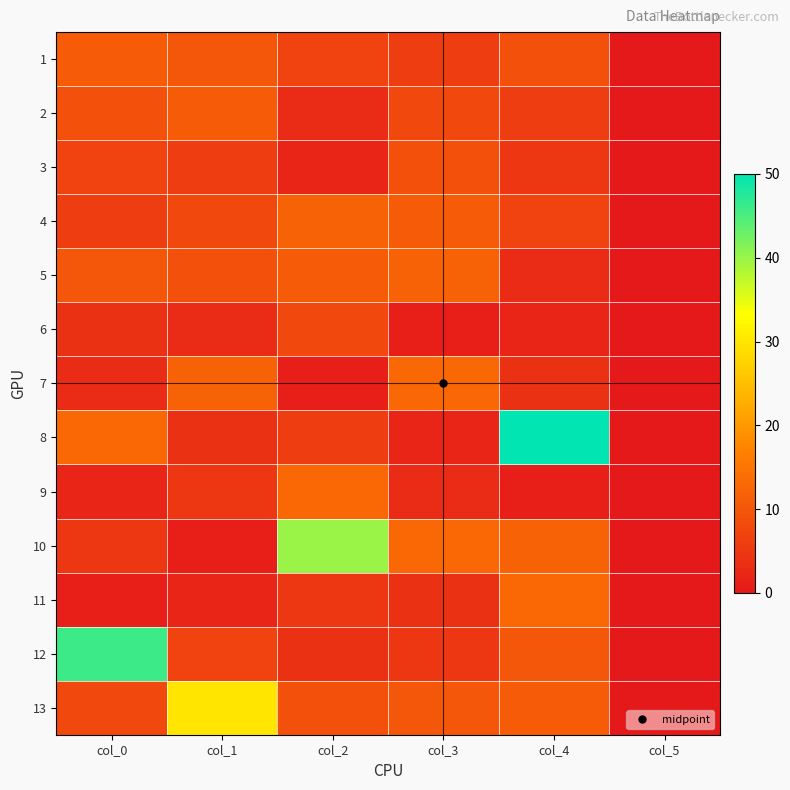

Count the number of data series in this chart.

13